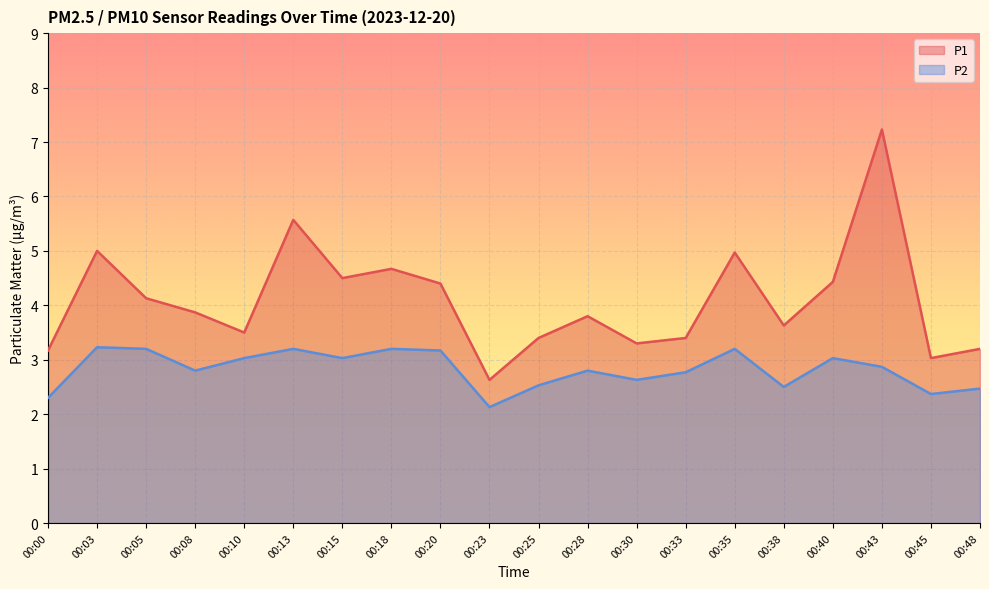

Reading left to right, transcribe all the data shown in this chart.

P1: 00:00=3.2	00:03=5.0	00:05=4.1	00:08=3.9	00:10=3.5	00:13=5.6	00:15=4.5	00:18=4.7	00:20=4.4	00:23=2.6	00:25=3.4	00:28=3.8	00:30=3.3	00:33=3.4	00:35=5.0	00:38=3.6	00:40=4.4	00:43=7.2	00:45=3.0	00:48=3.2
P2: 00:00=2.3	00:03=3.2	00:05=3.2	00:08=2.8	00:10=3.0	00:13=3.2	00:15=3.0	00:18=3.2	00:20=3.2	00:23=2.1	00:25=2.5	00:28=2.8	00:30=2.6	00:33=2.8	00:35=3.2	00:38=2.5	00:40=3.0	00:43=2.9	00:45=2.4	00:48=2.5